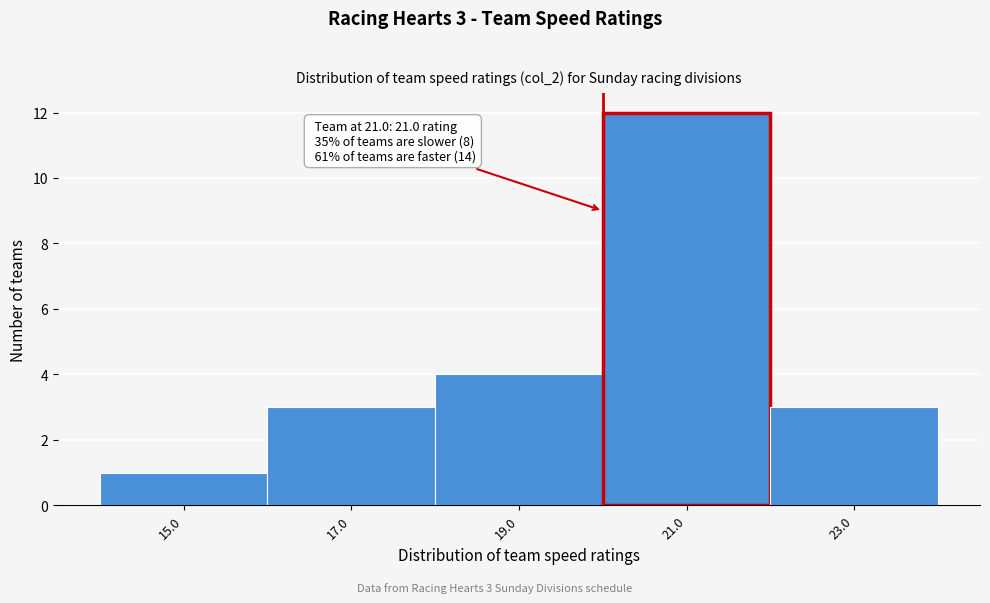

Reading left to right, transcribe all the data shown in this chart.

1	3	4	12	3